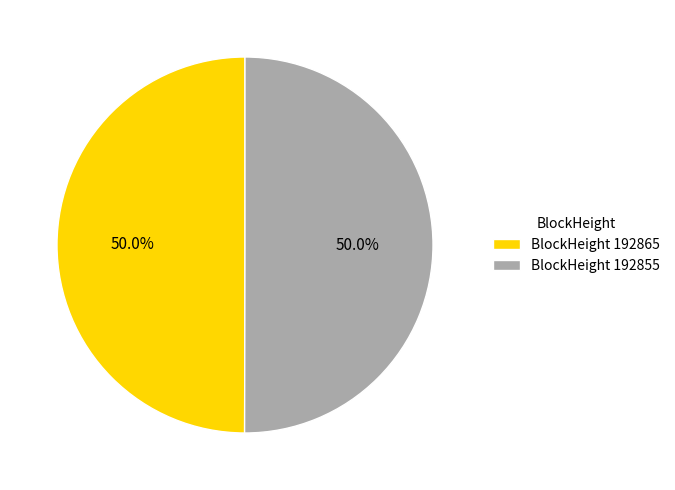

Approximately how many times larger is the value at BlockHeight 192865 compared to BlockHeight 192855?

1.0